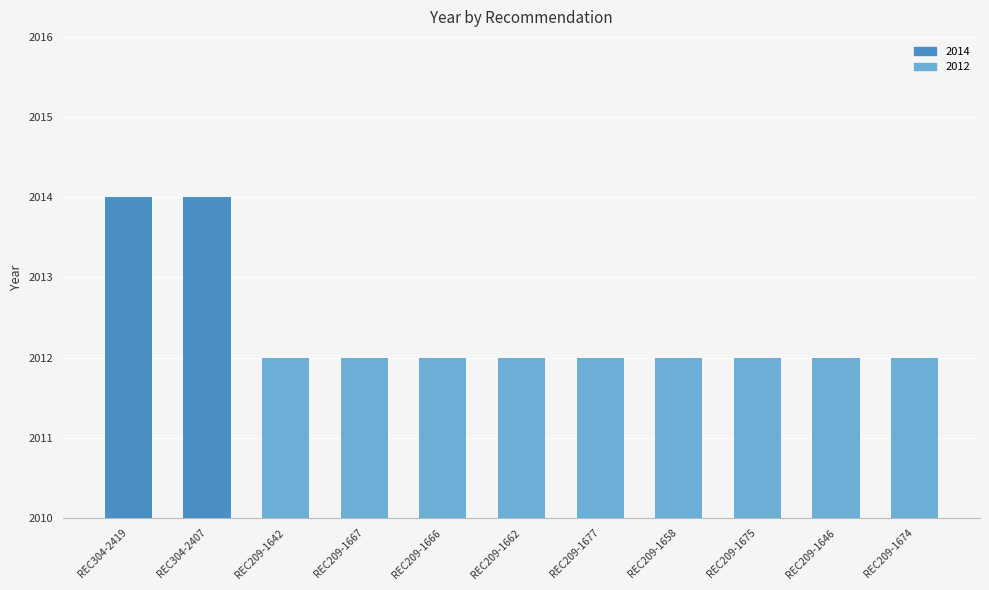

What is the label of the 5th bar from the right?

REC209-1677